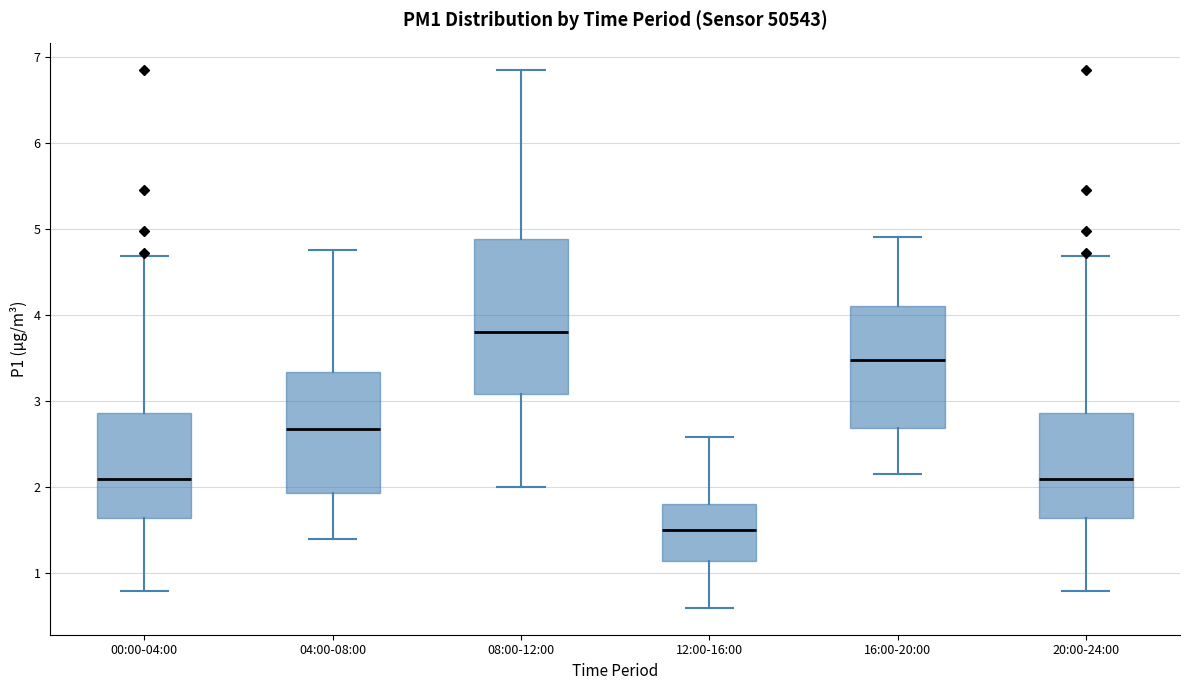

Reading left to right, read every box against the y-axis: the position of its median line, the range the box covers, and the ends of its whiskers. The values are not printed on the chart, so give them approximately, as read against the axis.

00:00-04:00: median 2.1, box 1.6 to 2.9, whiskers 0.8 to 4.7
04:00-08:00: median 2.7, box 1.9 to 3.3, whiskers 1.4 to 4.8
08:00-12:00: median 3.8, box 3.1 to 4.9, whiskers 2.0 to 6.9
12:00-16:00: median 1.5, box 1.1 to 1.8, whiskers 0.6 to 2.6
16:00-20:00: median 3.5, box 2.7 to 4.1, whiskers 2.2 to 4.9
20:00-24:00: median 2.1, box 1.6 to 2.9, whiskers 0.8 to 4.7